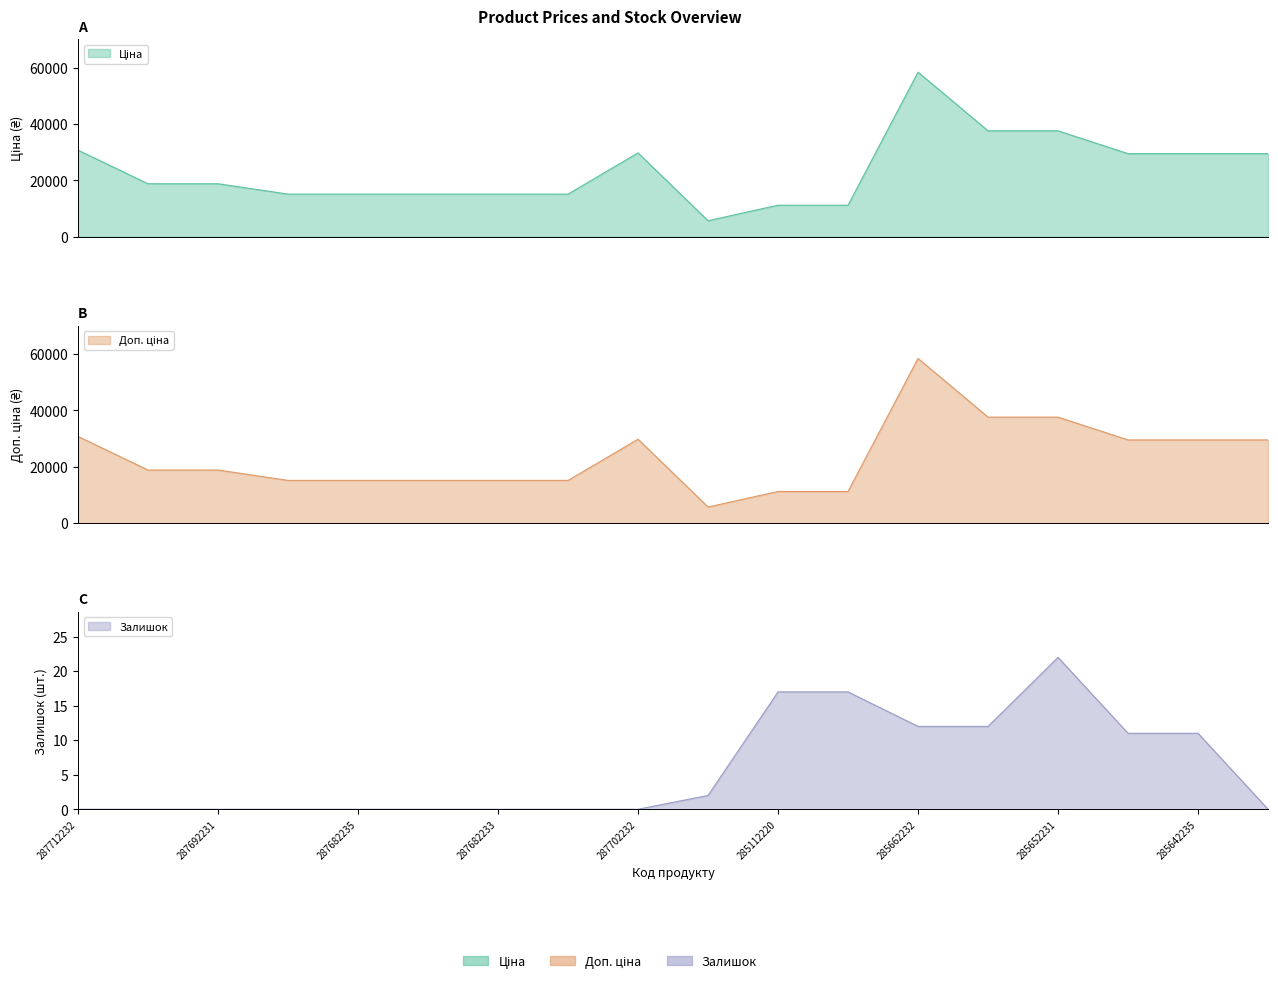

What is the total value across all series at 285642235?

58994.0